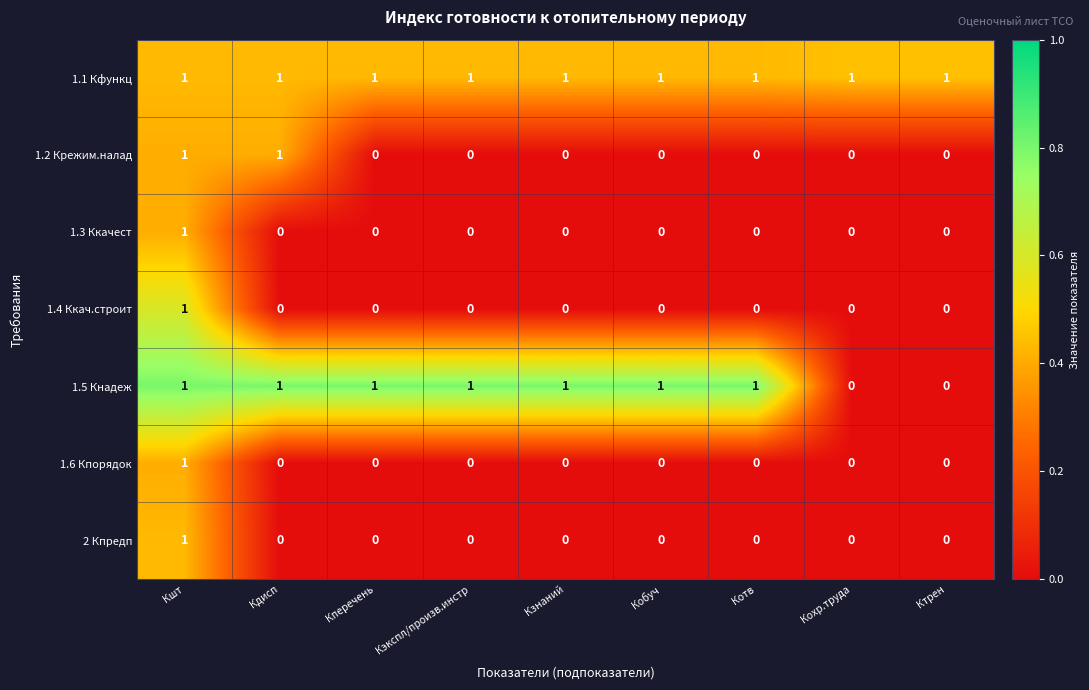

At how many categories does at least one series exceed 0?

9